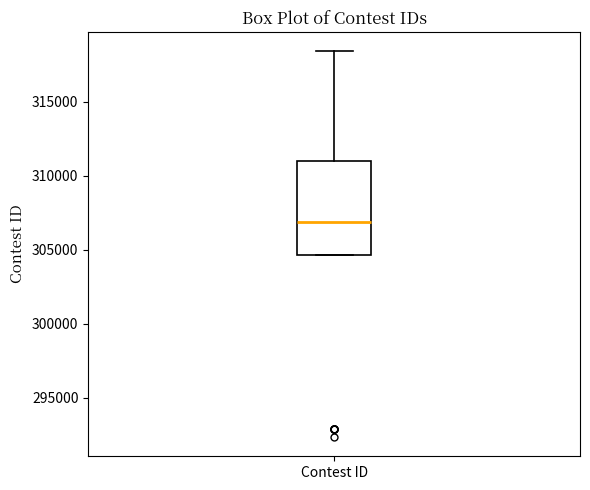

Read this box plot against the y-axis: the position of the median line, the range covered by the box, and the ends of both whiskers. The values are not printed on the chart, so give them approximately, as read against the axis.

median 307000, box 304500 to 311000, whiskers 304500 to 318500